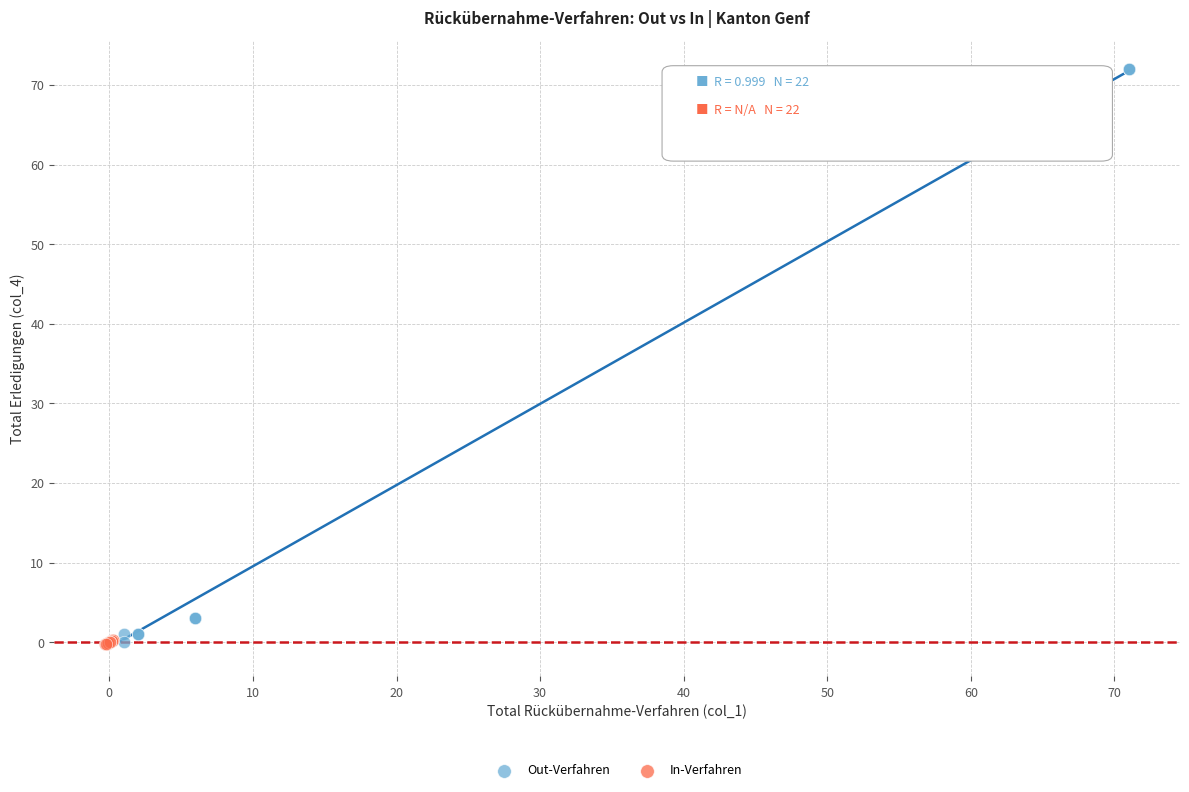

Which series contains the highest Y value?

Out-Verfahren